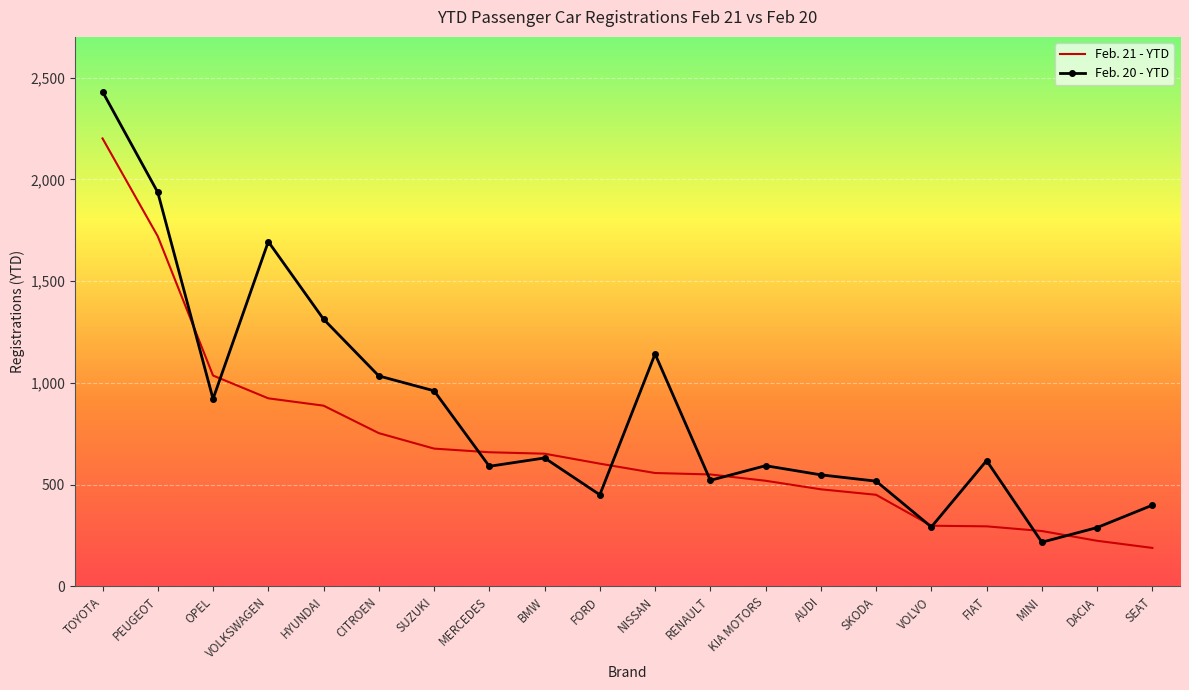

Rank the series by their maximum value, from highest to lowest.

Feb. 20 - YTD, Feb. 21 - YTD